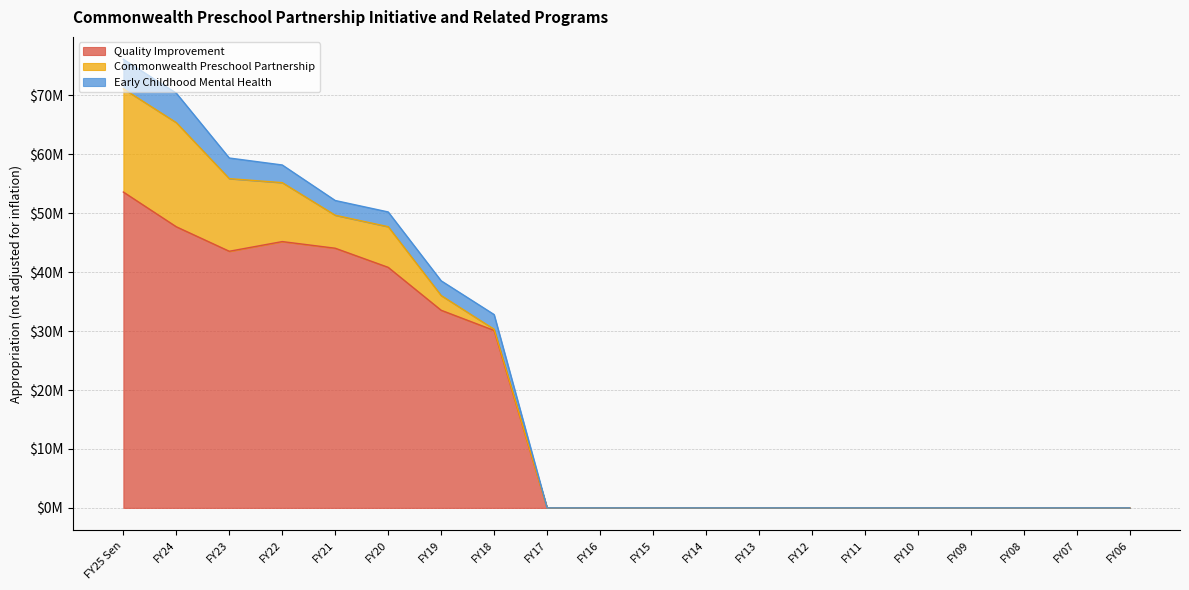

What are all the series names shown in the legend?

Quality Improvement, Commonwealth Preschool Partnership, Early Childhood Mental Health